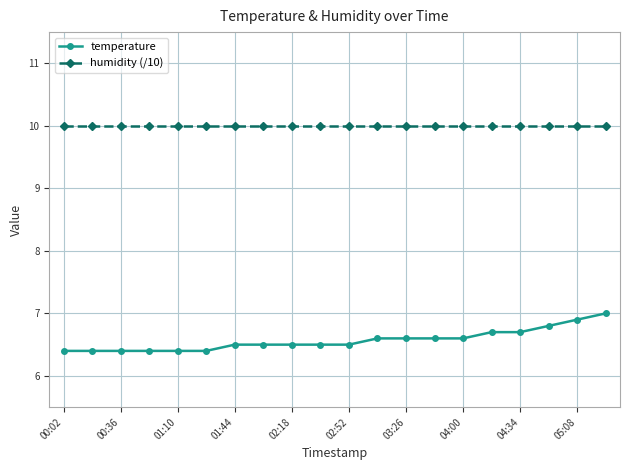

At how many categories does at least one series exceed 8?

20